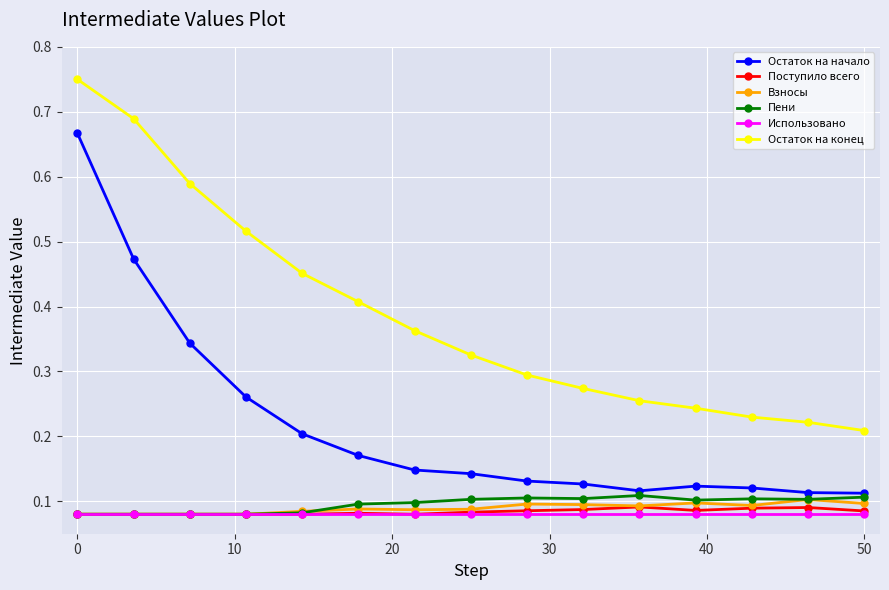

Which series has the largest range (max minus min)?

Остаток на начало